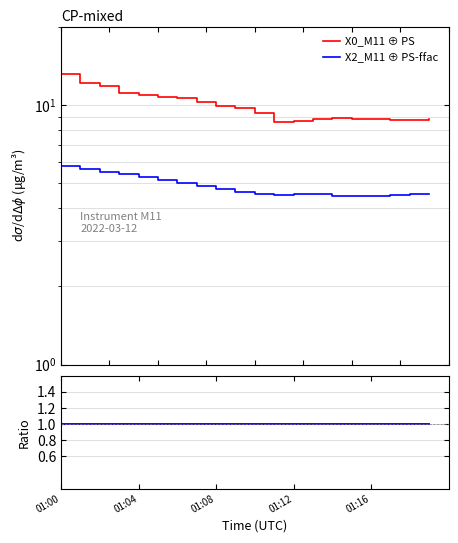

What is the value of the X2_M11 point at the 17th from the left?

4.5